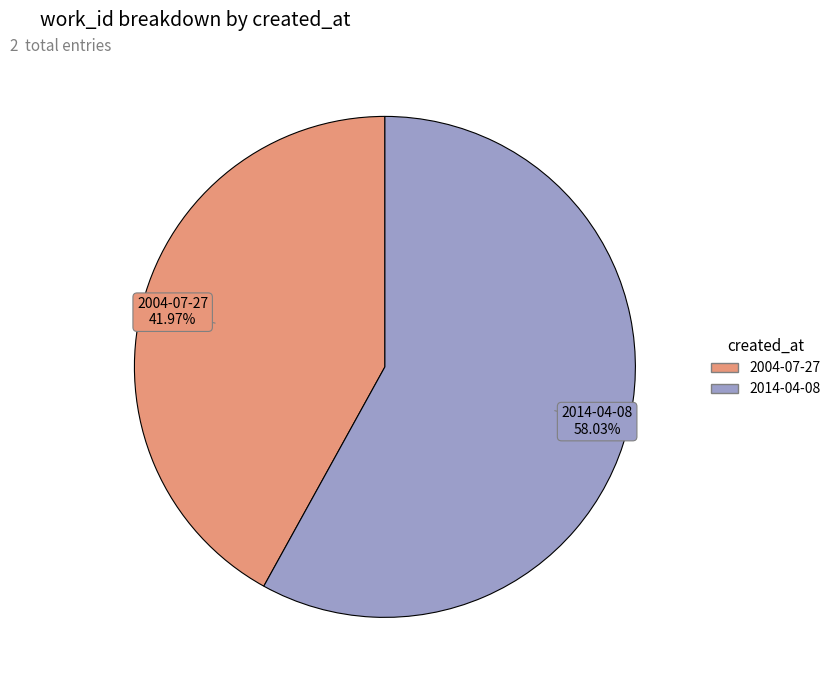

Which category accounts for the majority?

2014-04-08